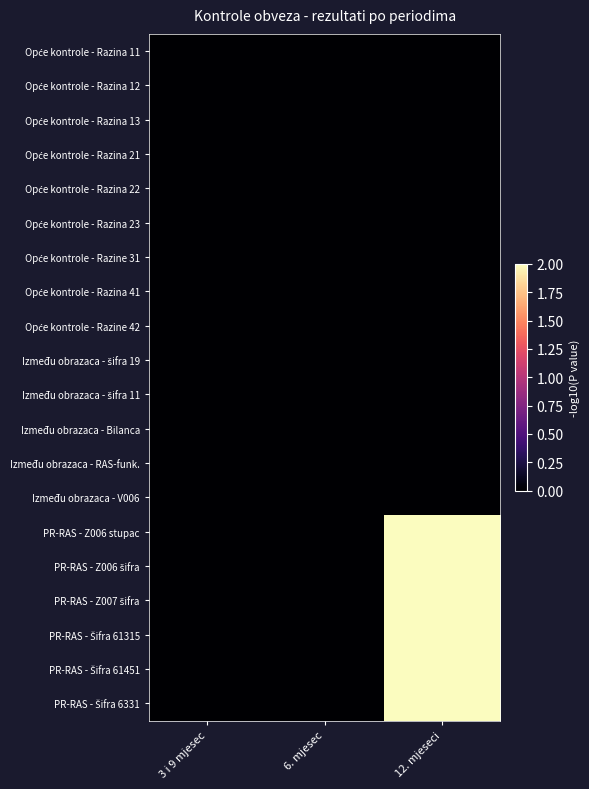

Rank the series by their maximum value, from highest to lowest.

PR-RAS - Z006 stupac, PR-RAS - Z006 šifra, PR-RAS - Z007 šifra, PR-RAS - Šifra 61315, PR-RAS - Šifra 61451, PR-RAS - Šifra 6331, Opće kontrole - Razina 11, Opće kontrole - Razina 12, Opće kontrole - Razina 13, Opće kontrole - Razina 21, Opće kontrole - Razina 22, Opće kontrole - Razina 23, Opće kontrole - Razine 31, Opće kontrole - Razina 41, Opće kontrole - Razine 42, Između obrazaca - šifra 19, Između obrazaca - šifra 11, Između obrazaca - Bilanca, Između obrazaca - RAS-funk., Između obrazaca - V006